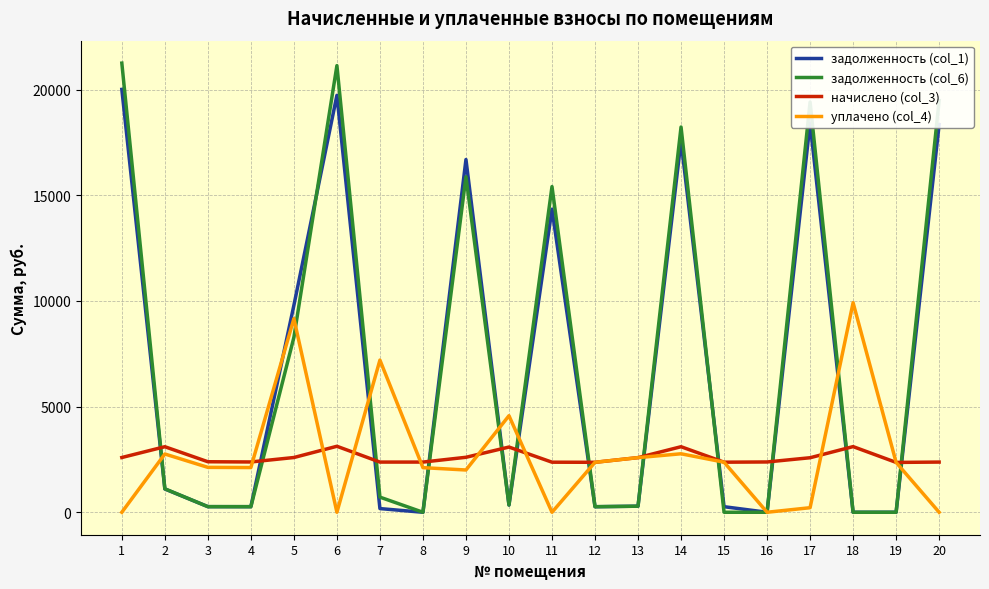

At 20, list the series in order from largest to smallest.

задолженность (col_6), задолженность (col_1), начислено (col_3), уплачено (col_4)